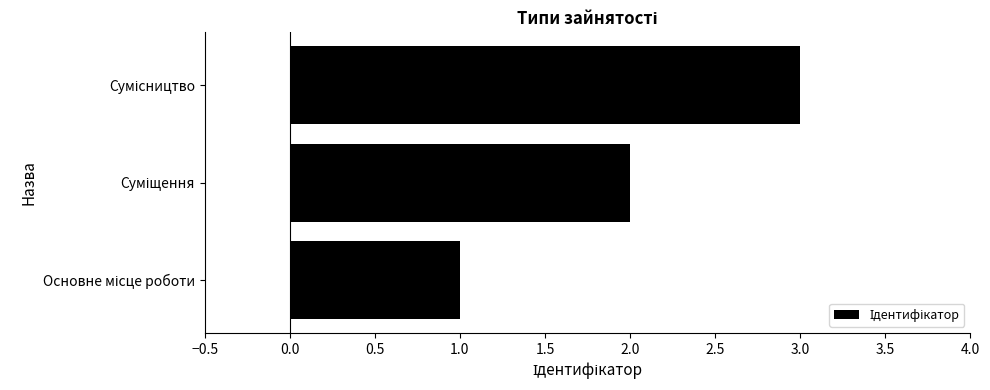

What is the sum of all values?

6